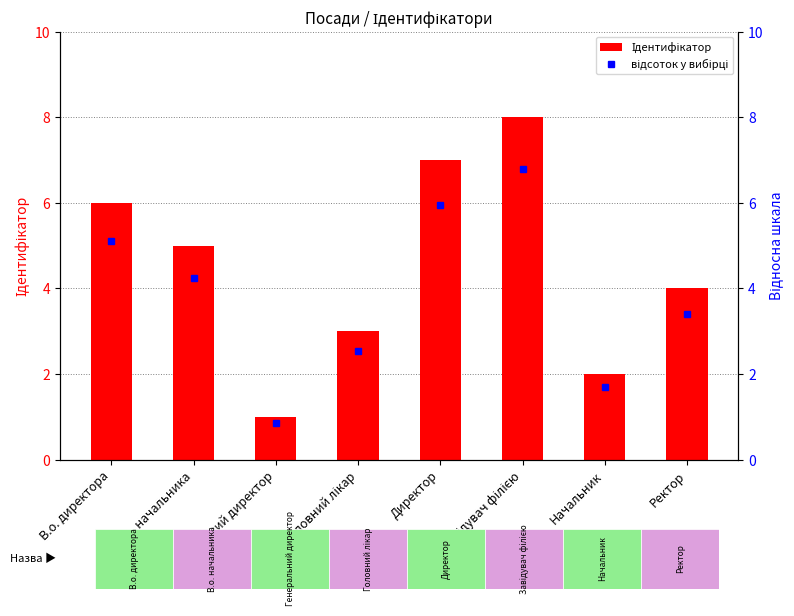

Which category has the highest value across all series?

Завідувач філією